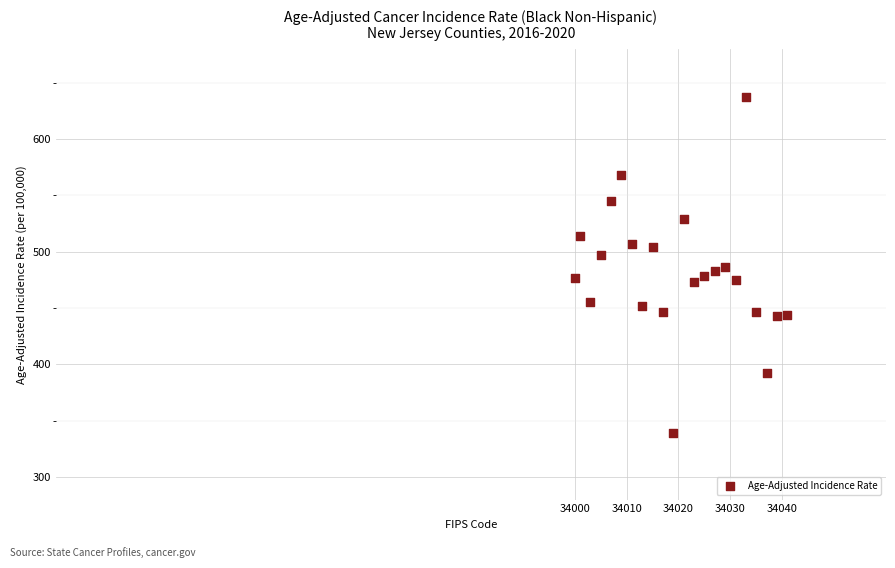

What is the range of Y values (max minus min)?

298.4